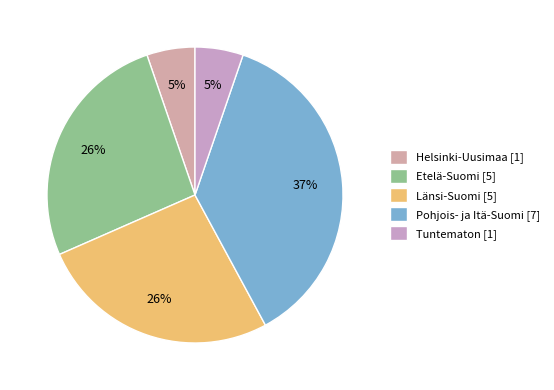

Rank the categories by value from lowest to highest.

Helsinki-Uusimaa, Tuntematon, Etelä-Suomi, Länsi-Suomi, Pohjois- ja Itä-Suomi